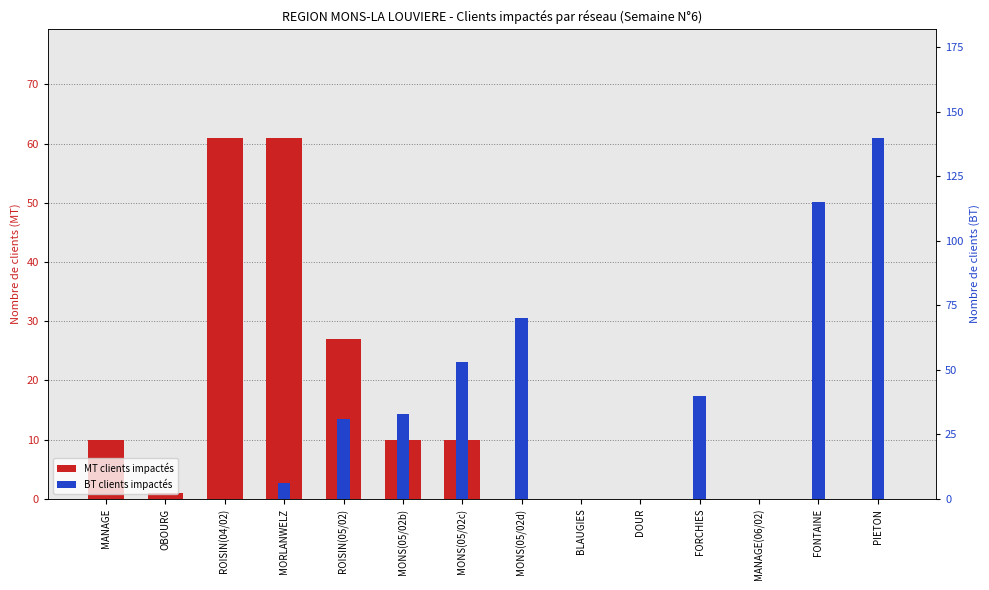

What is the label of the 2nd bar from the left?

OBOURG